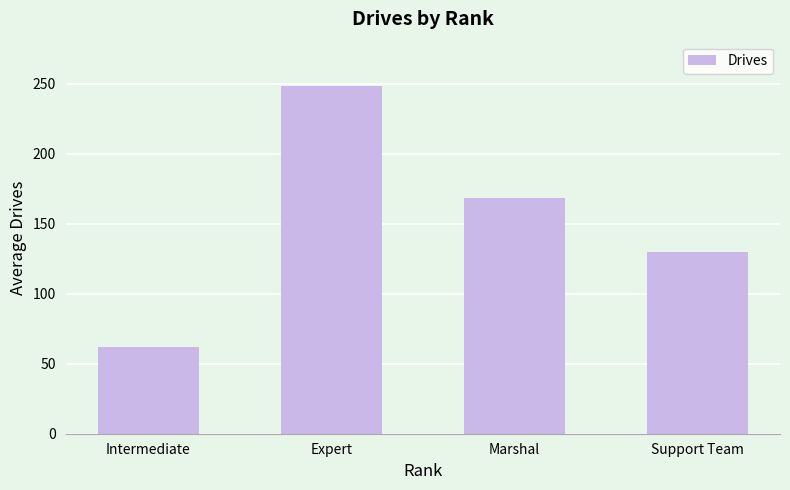

Read the value at Marshal.

168